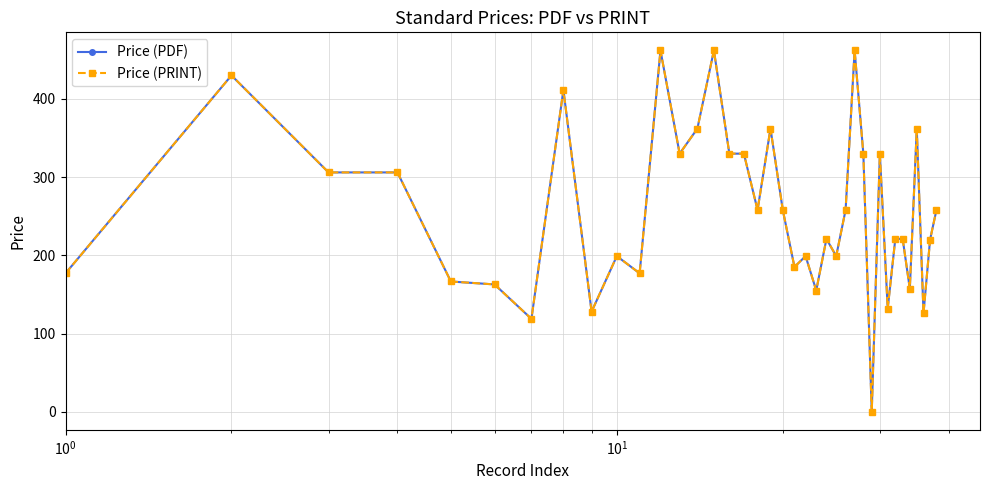

What is the difference between the maximum and minimum values in the Price (PDF) series?

462.0